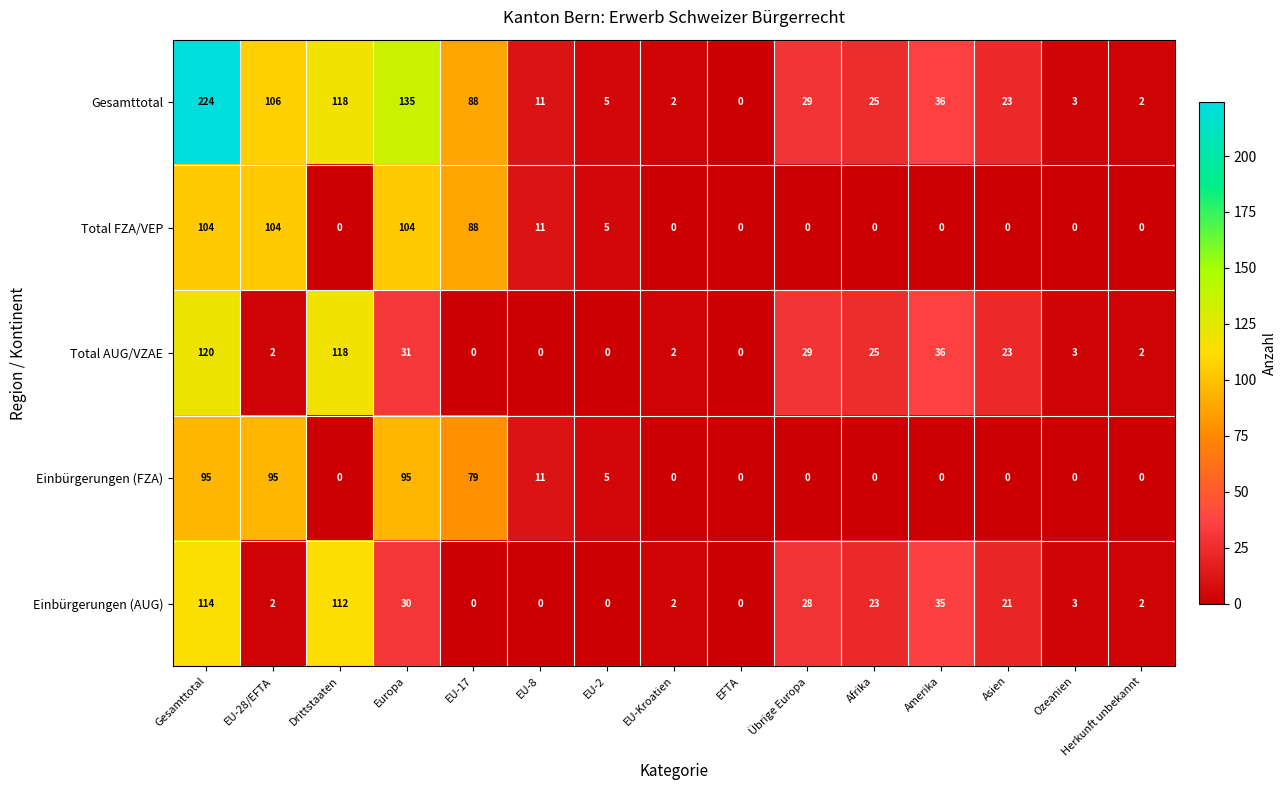

What is the maximum value for Total FZA/VEP?

104